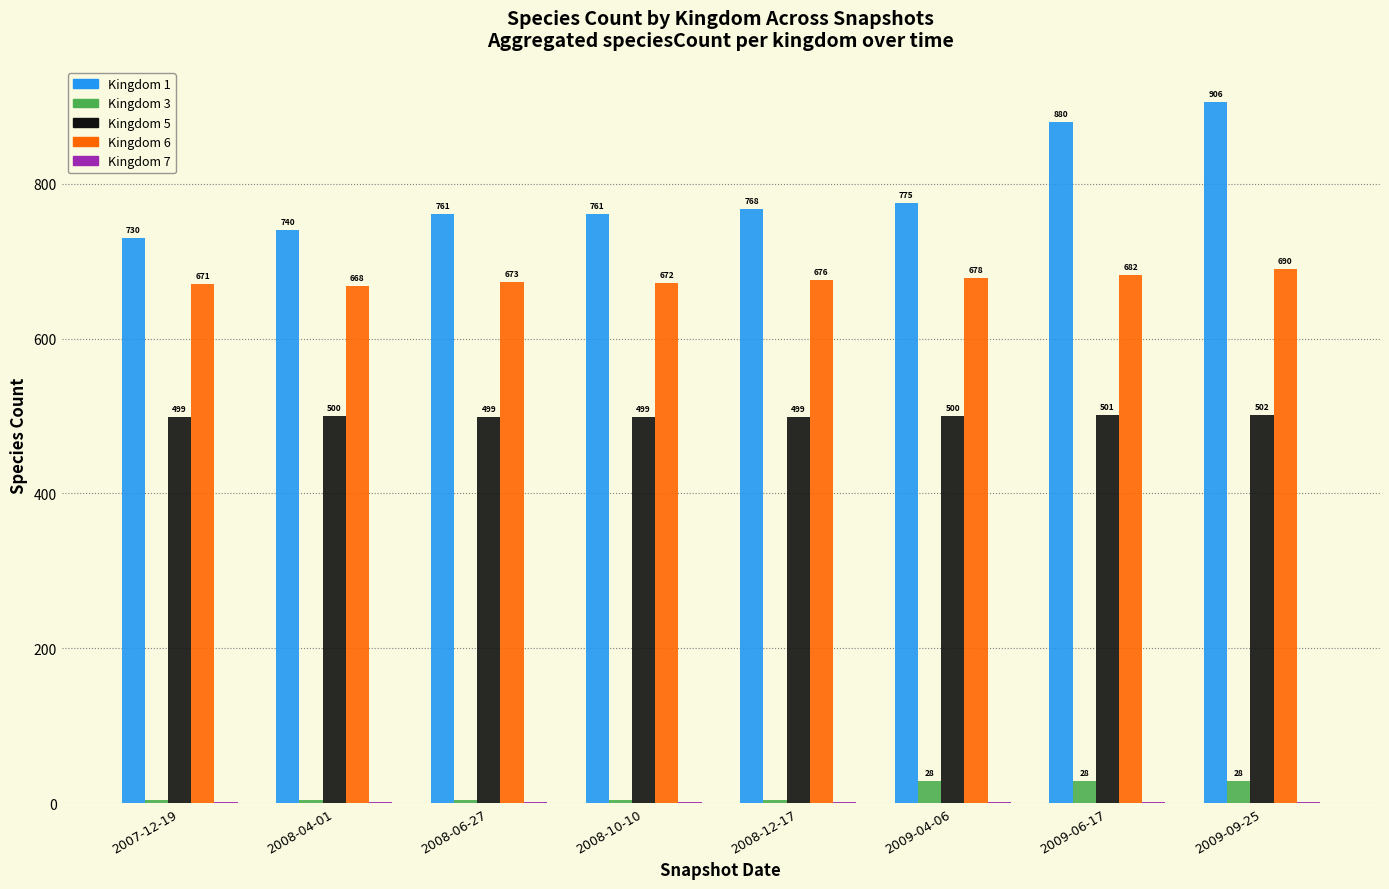

Where is Kingdom 6 nearest to the value 679?

2009-04-06